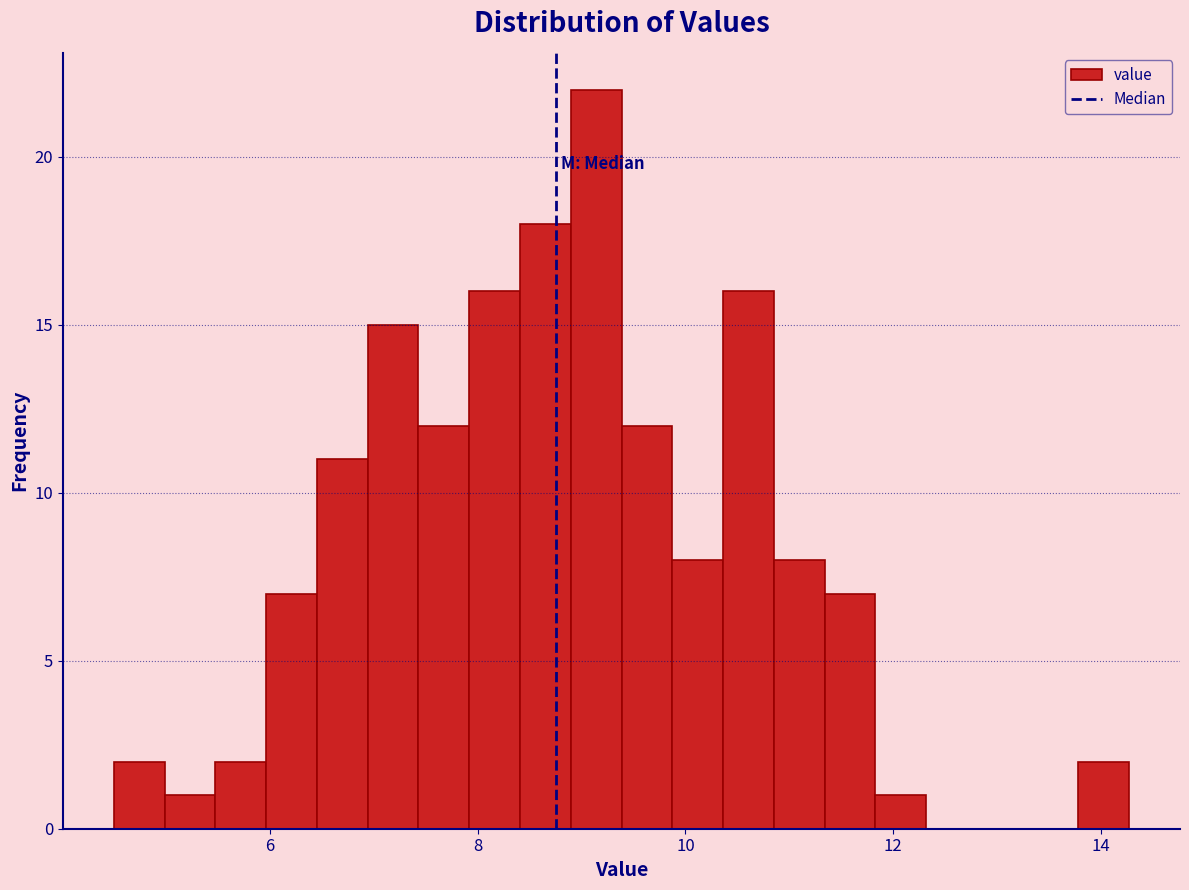

Read against the x-axis, roughly where is the centre of the tallest bar?

9.2